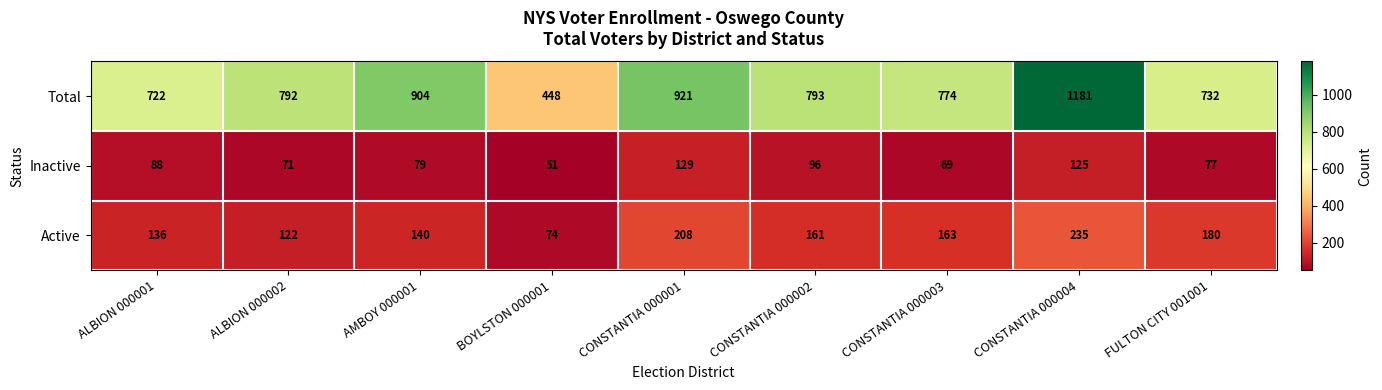

Between AMBOY 000001 and CONSTANTIA 000003, which series saw the biggest shift?

Total